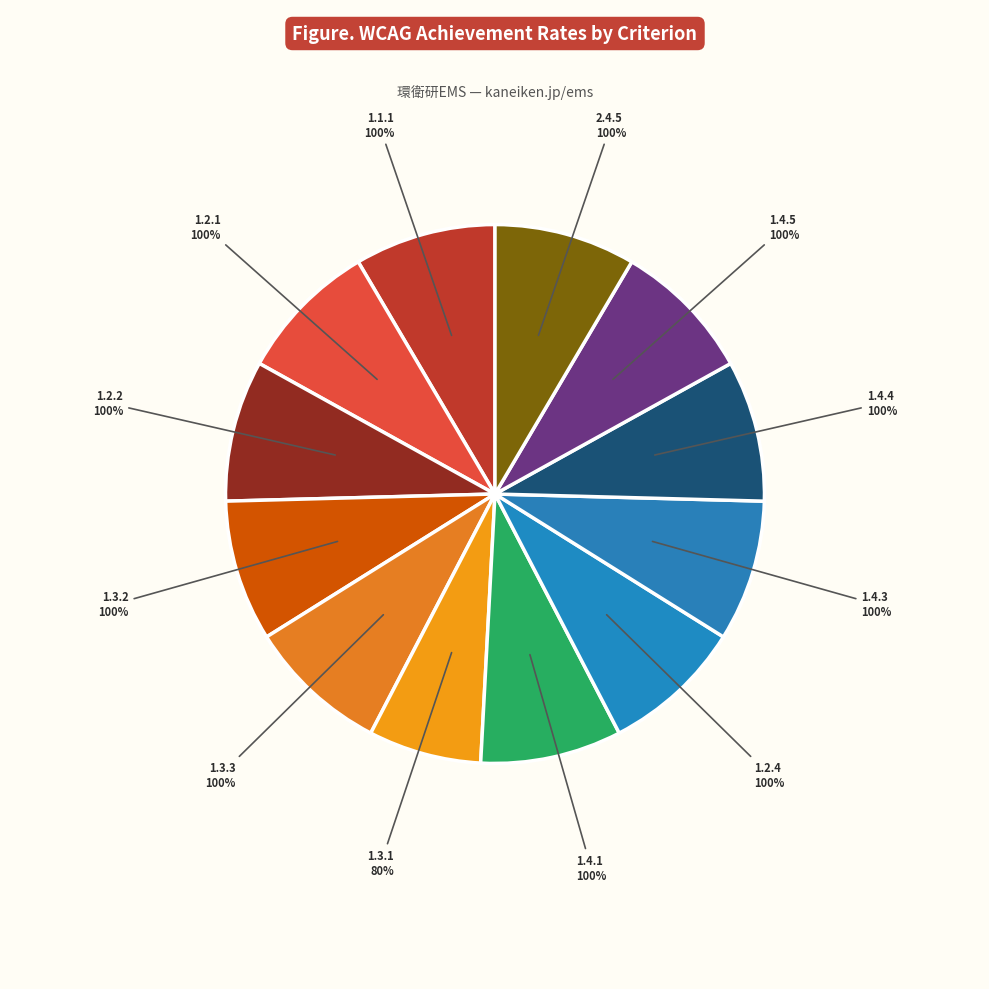

What percentage do A (1.1.1) and A (1.3.2) together represent?

16.9%